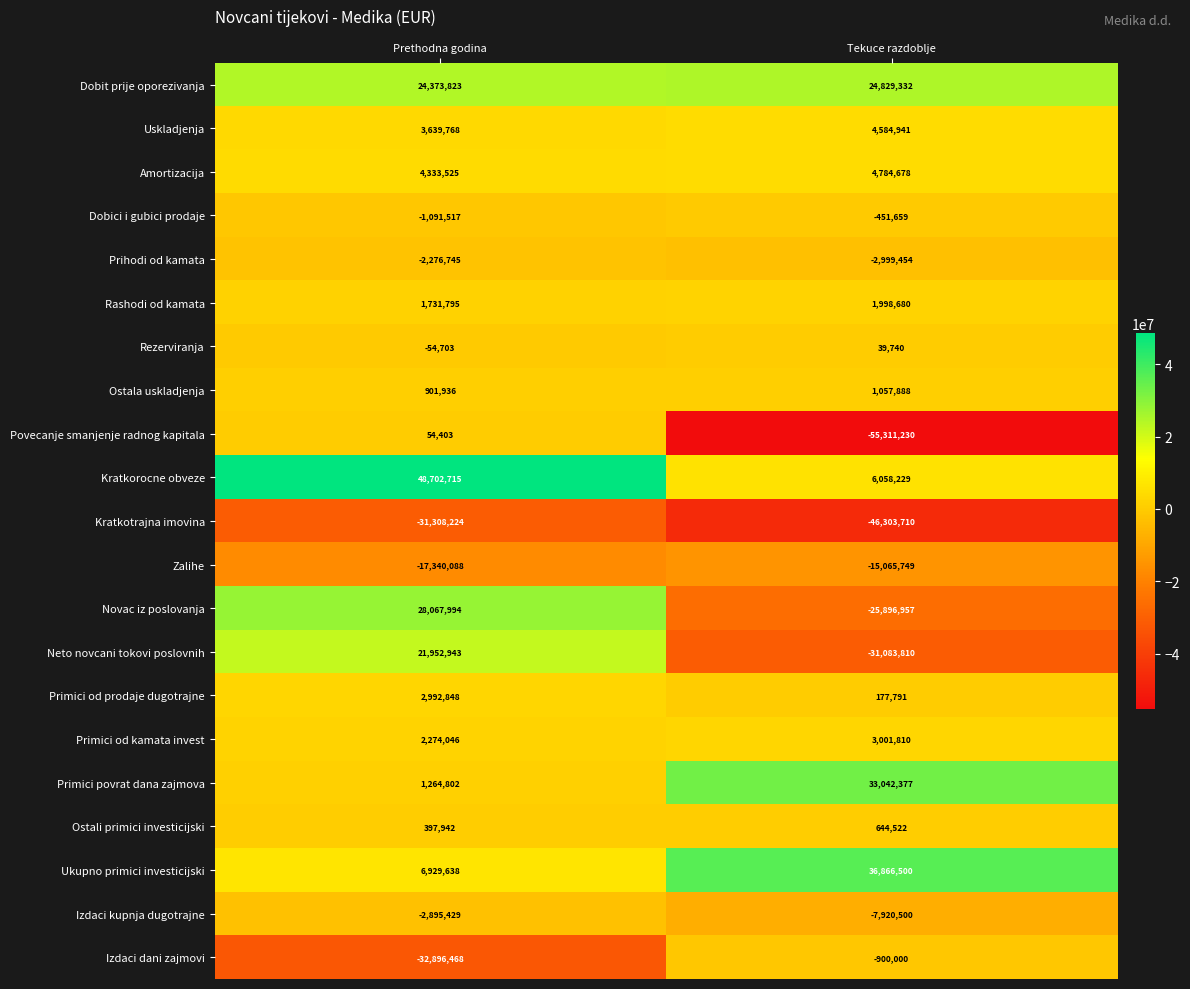

Is it true that Neto novcani tokovi poslovnih equals -31083810 at Tekuce razdoblje?

True